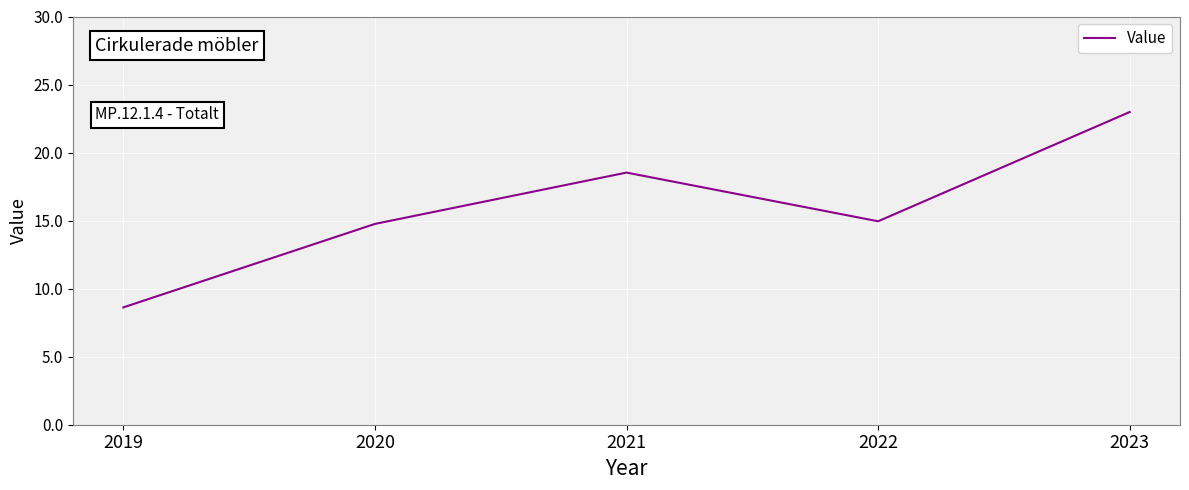

How many interior local peaks (higher than both neighbors) does the data have?

1